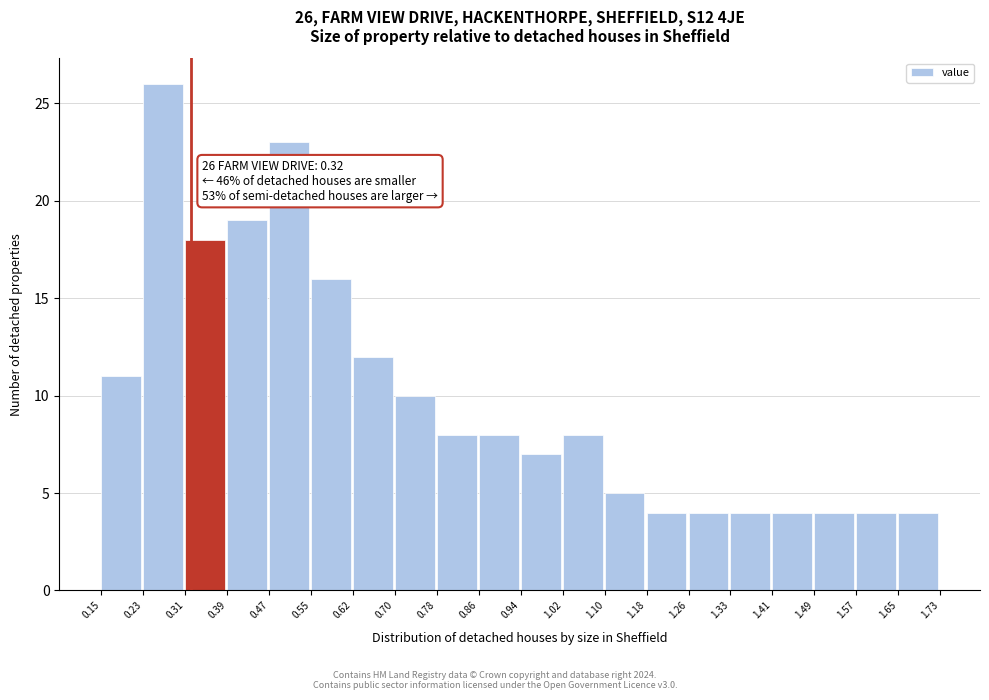

Over which range of the x-axis is the bar tallest?

0.23 to 0.31